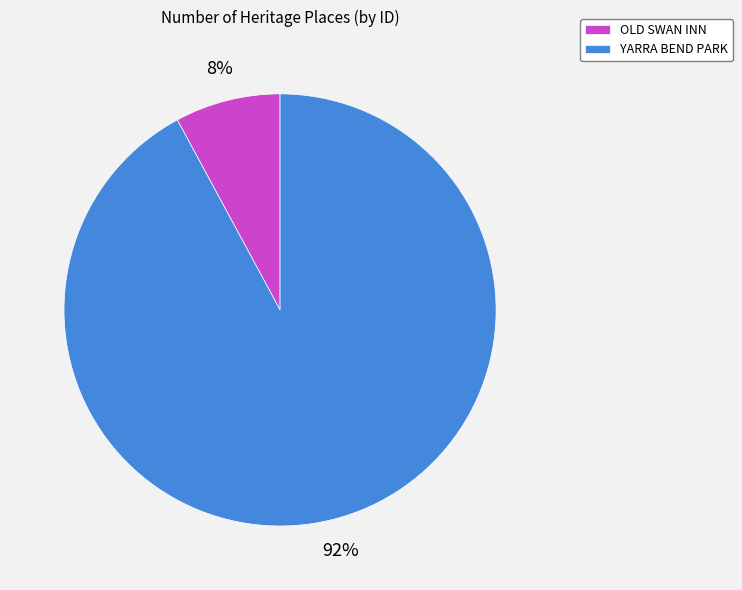

The OLD SWAN INN slice represents 15% of the pie. True or false?

False